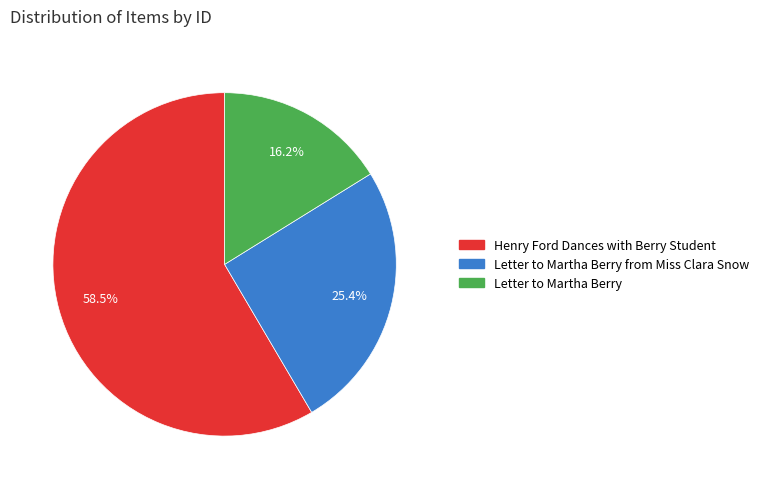

Rank the categories by value from lowest to highest.

Letter to Martha Berry, Letter to Martha Berry from Miss Clara Snow, Henry Ford Dances with Berry Student